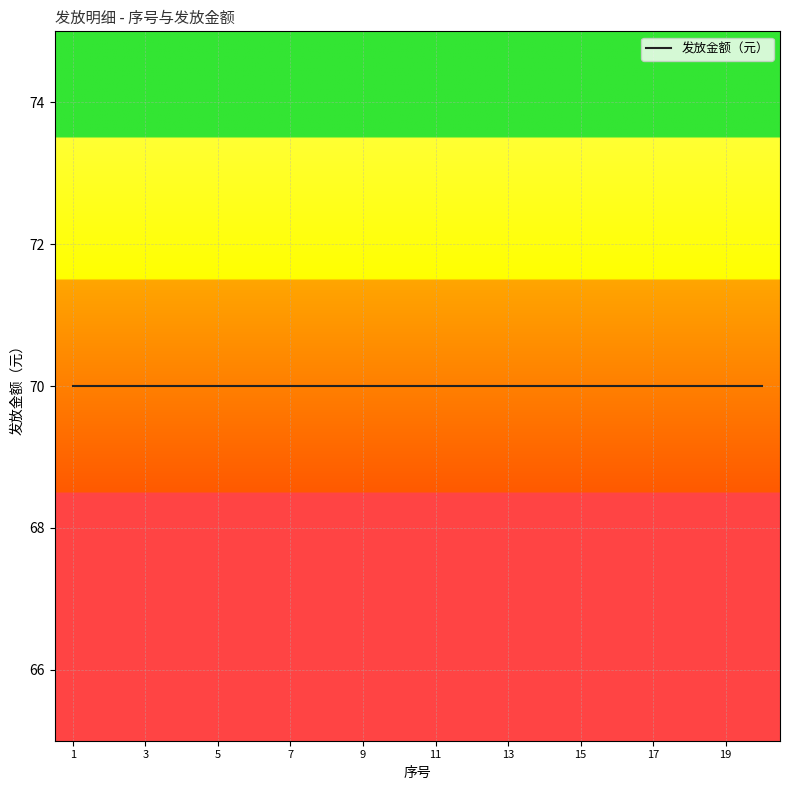

True or false: 发放金额（元） and 序号 cross at least once.

False